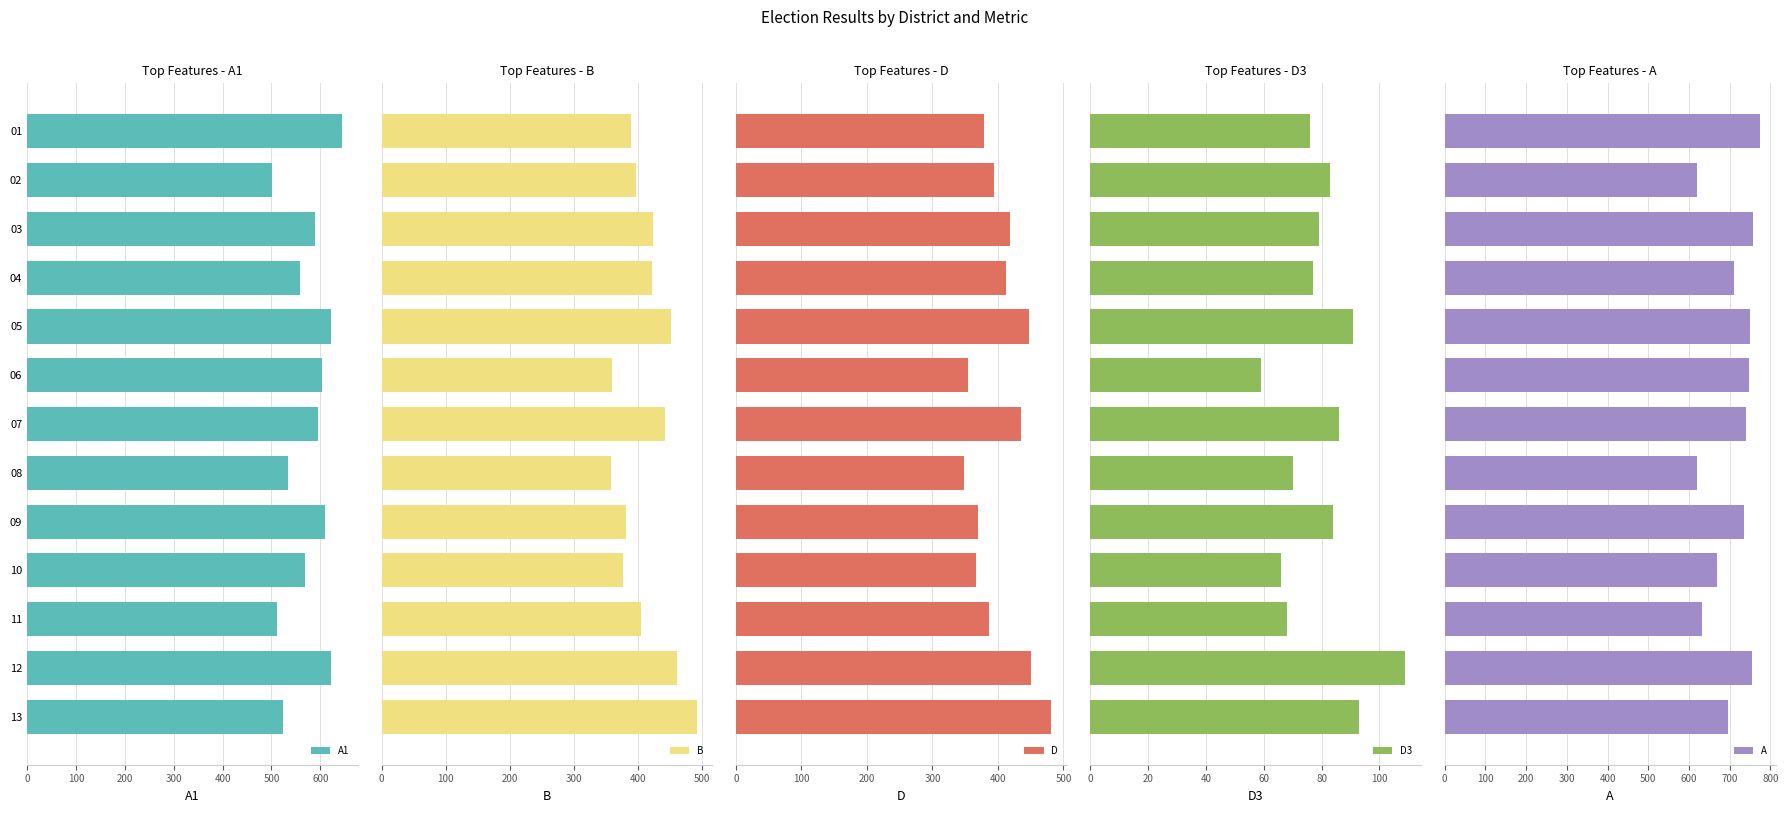

What is the highest value of the D3 series?

109